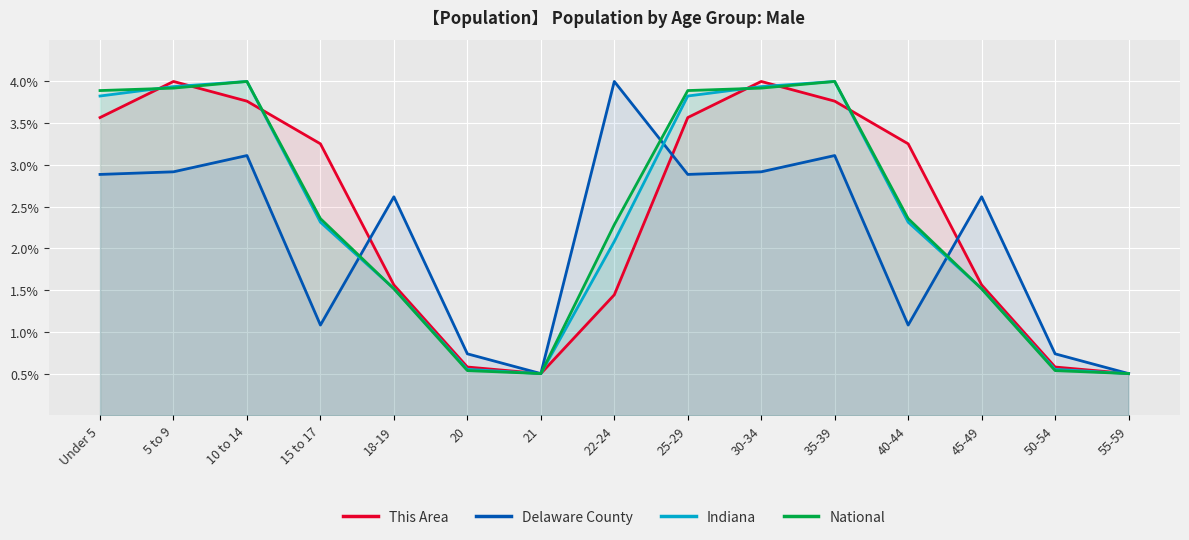

What is the difference between the Delaware County values at 15 to 17 and 45-49?

1.5